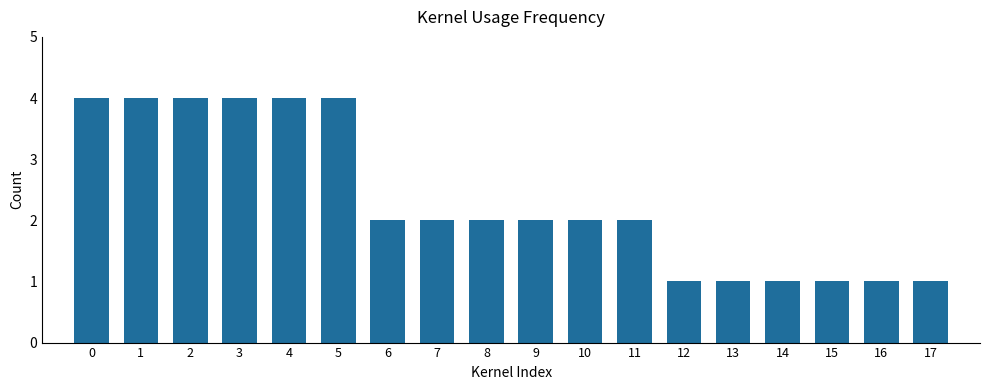

What is the sum of the values at 4 and 12?

5